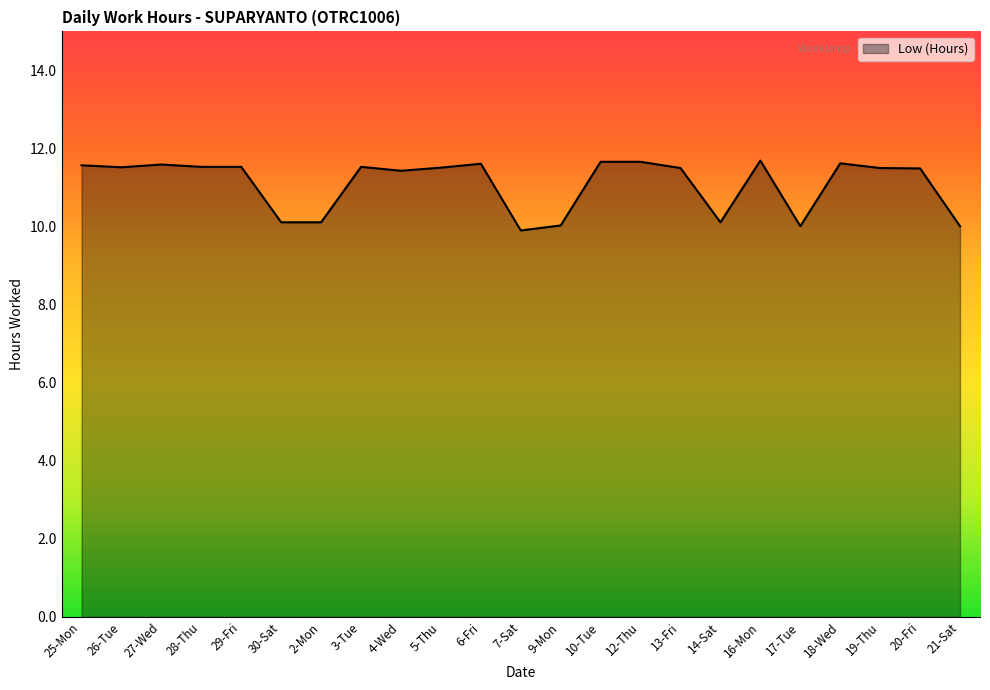

What is the change in value from 30-Sat to 4-Wed?

+1.3